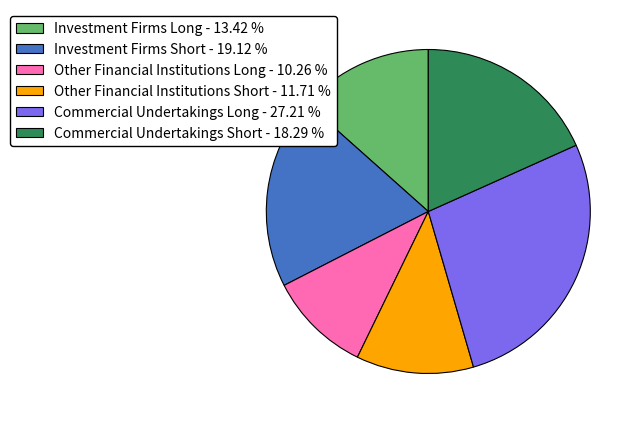

Does any single category account for the majority?

No